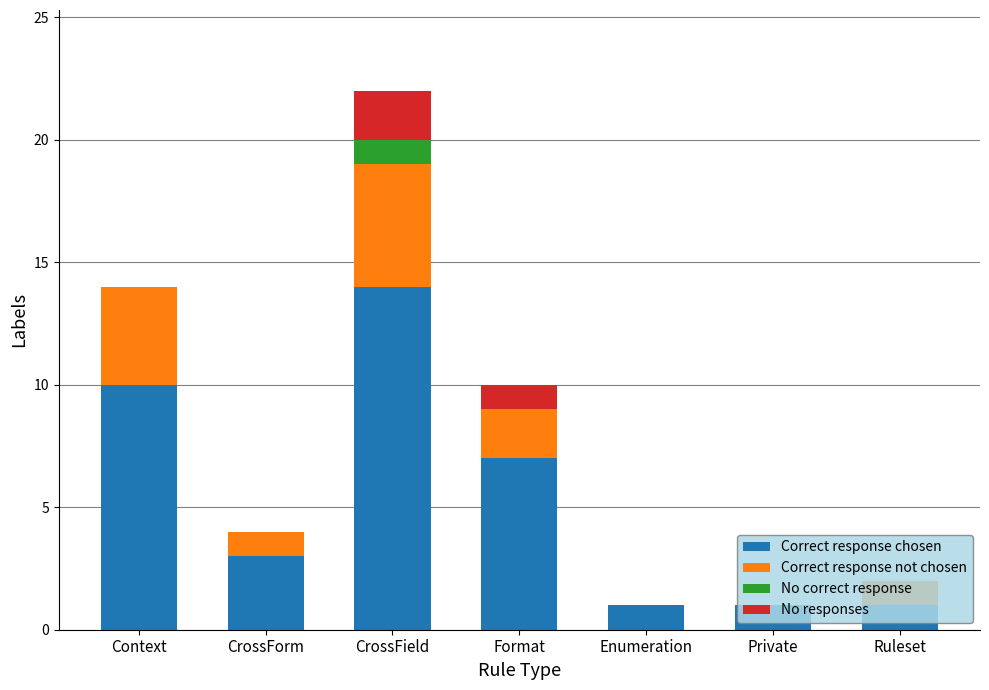

At which category is the sum across all series the highest?

CrossField